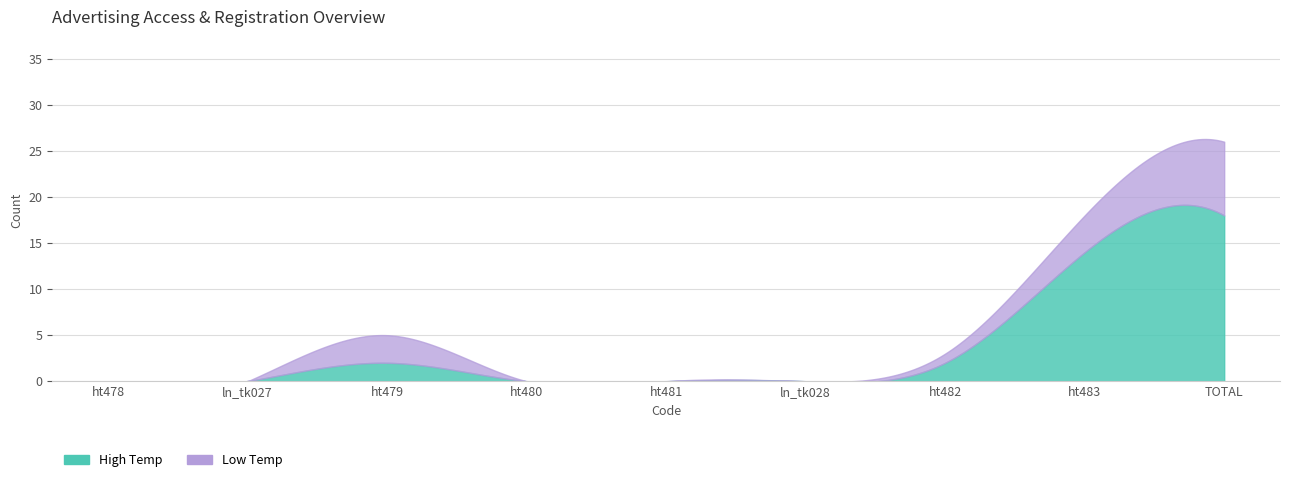

True or false: High Temp and Low Temp cross at least once.

False